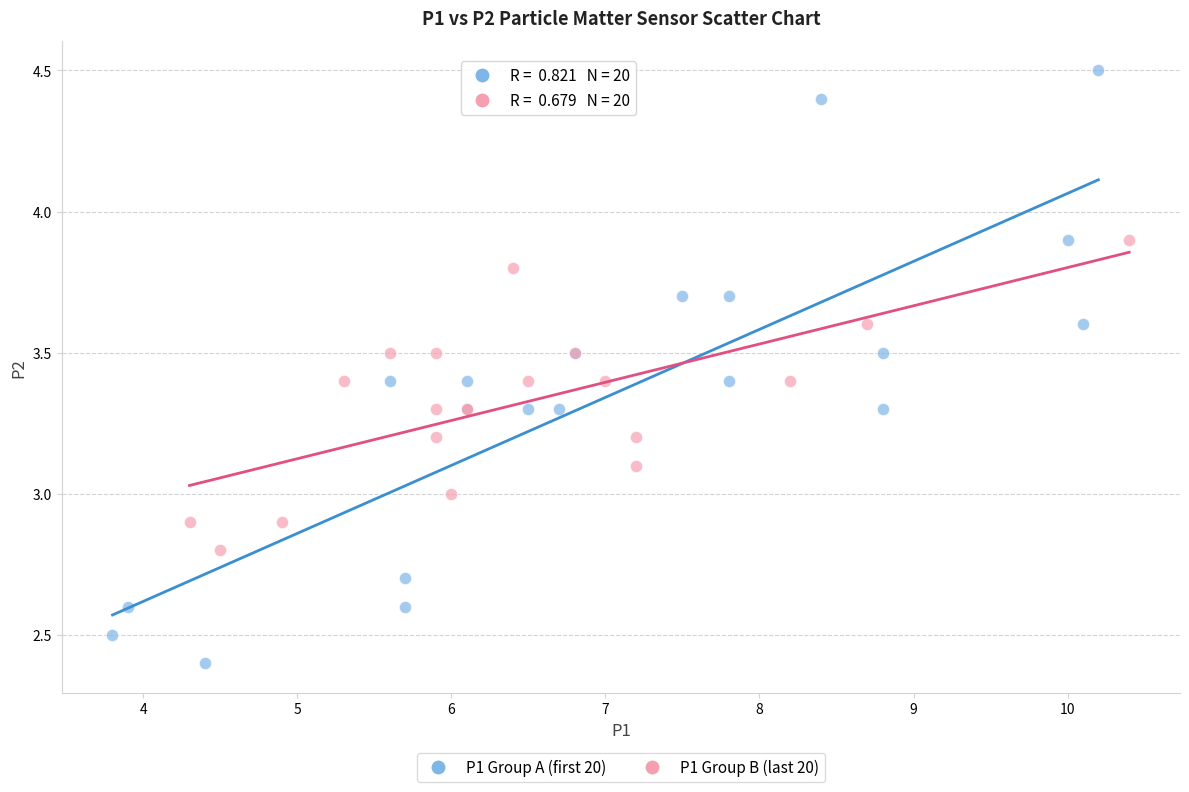

Which series reaches the minimum Y coordinate?

P1 Group A (first 20)